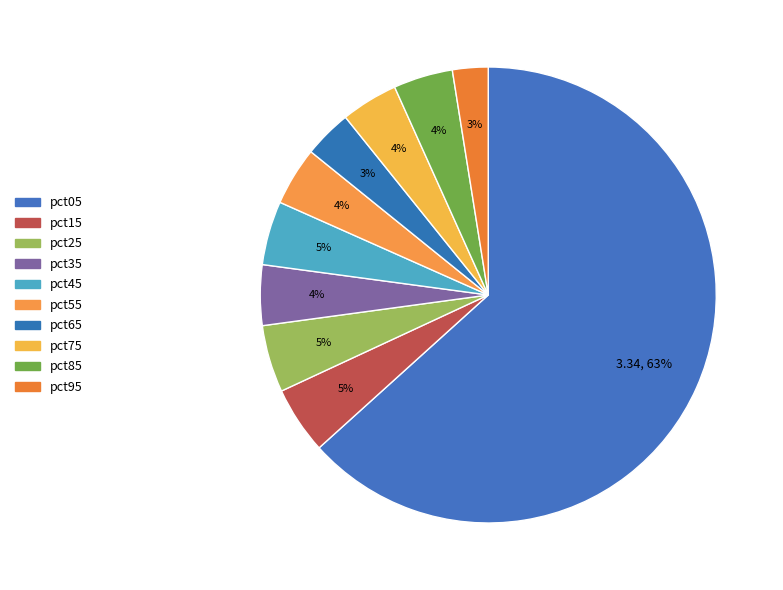

How many segments does this pie chart have?

10